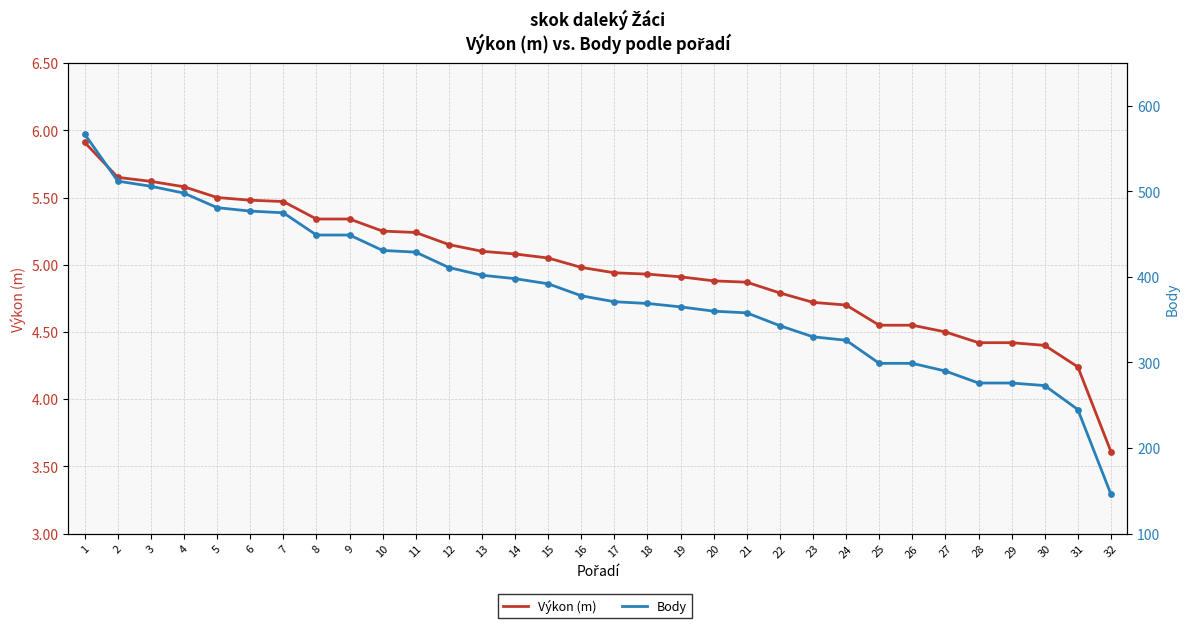

What are all the series names shown in the legend?

Výkon (m), Body